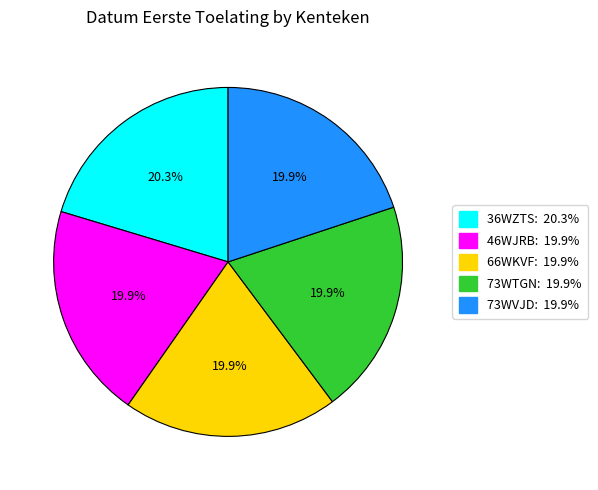

Is it true that 66WKVF is 5% of the pie?

False